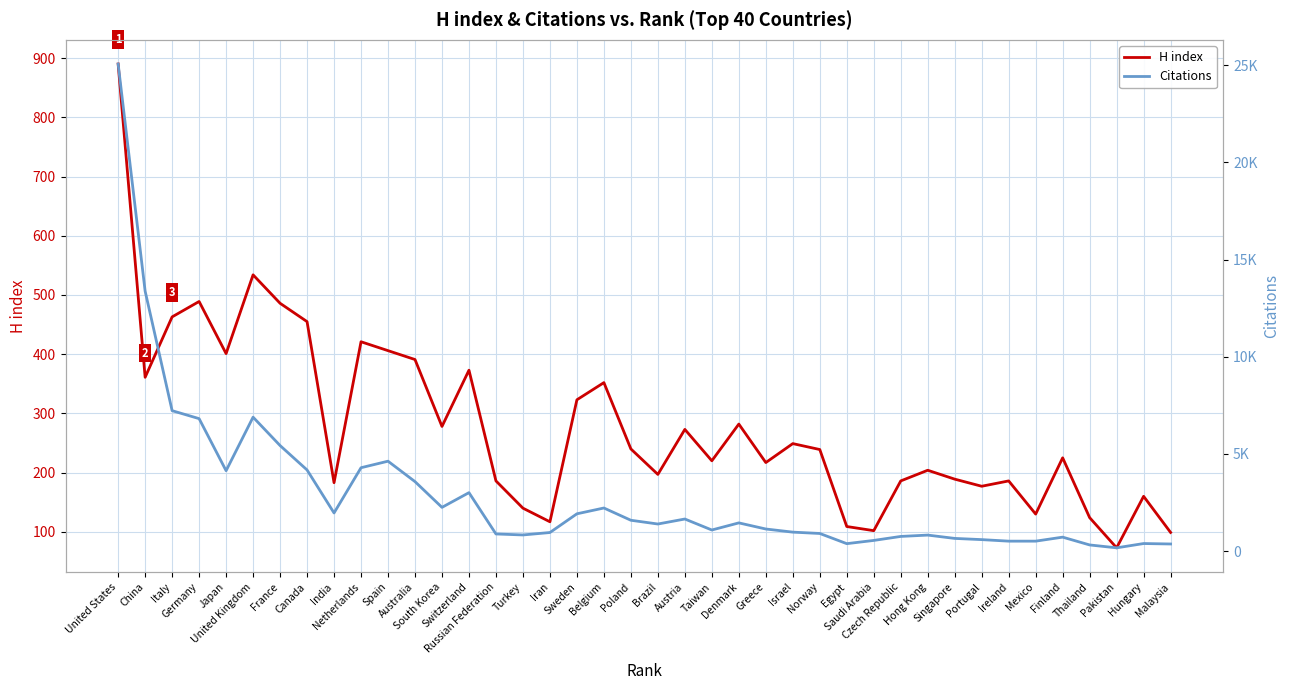

What is the highest value of the H index series?

890